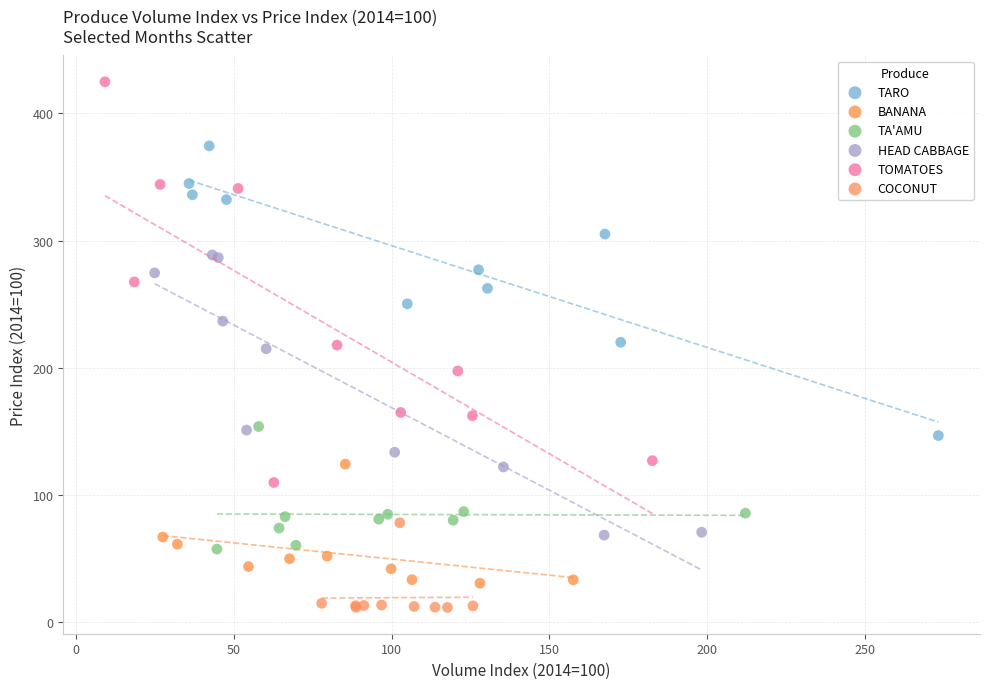

Which series contains the lowest Y value?

COCONUT